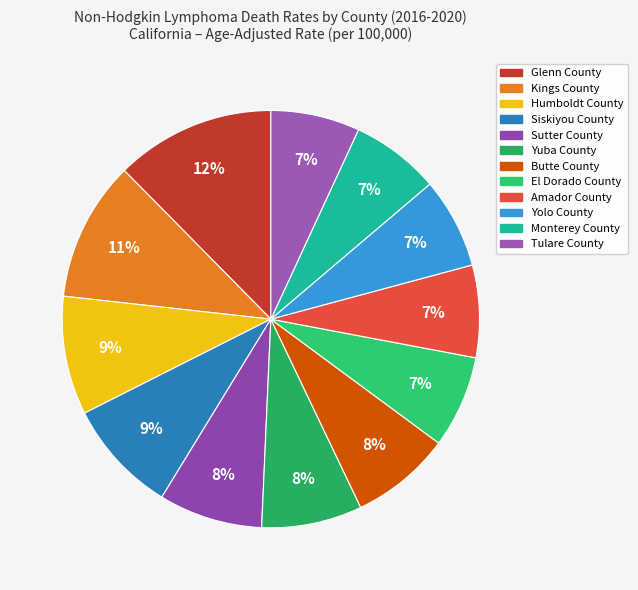

What percentage is the Butte County slice, to the nearest percent?

8%